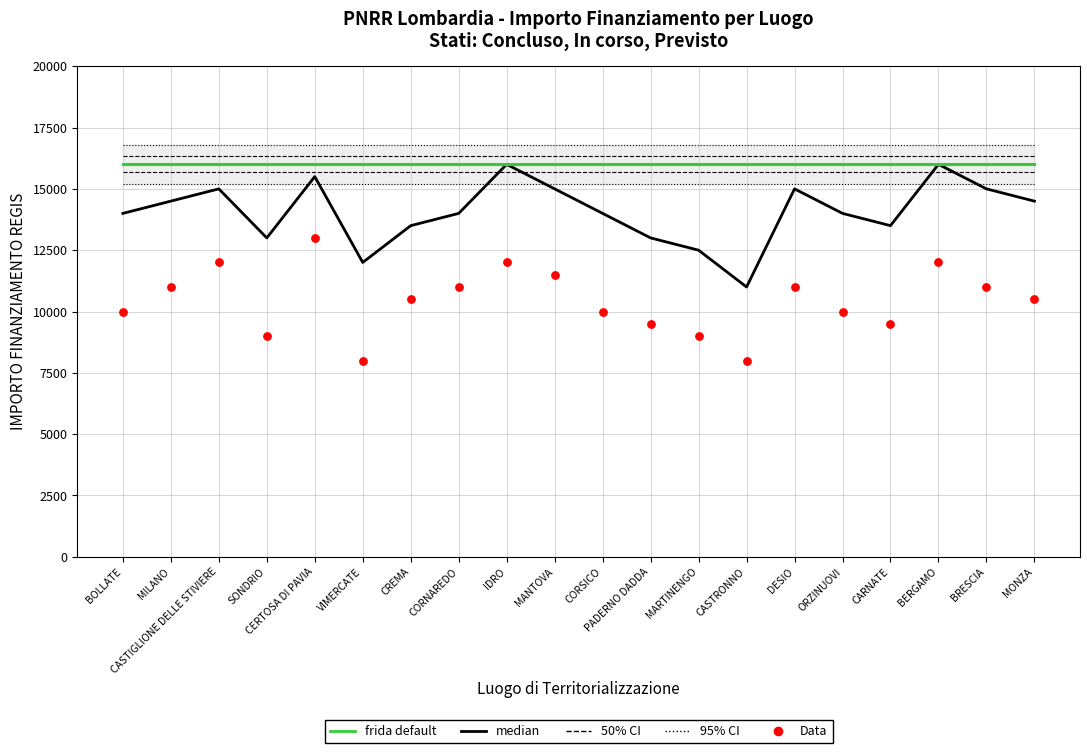

Which series has the largest total across all categories?

95% CI